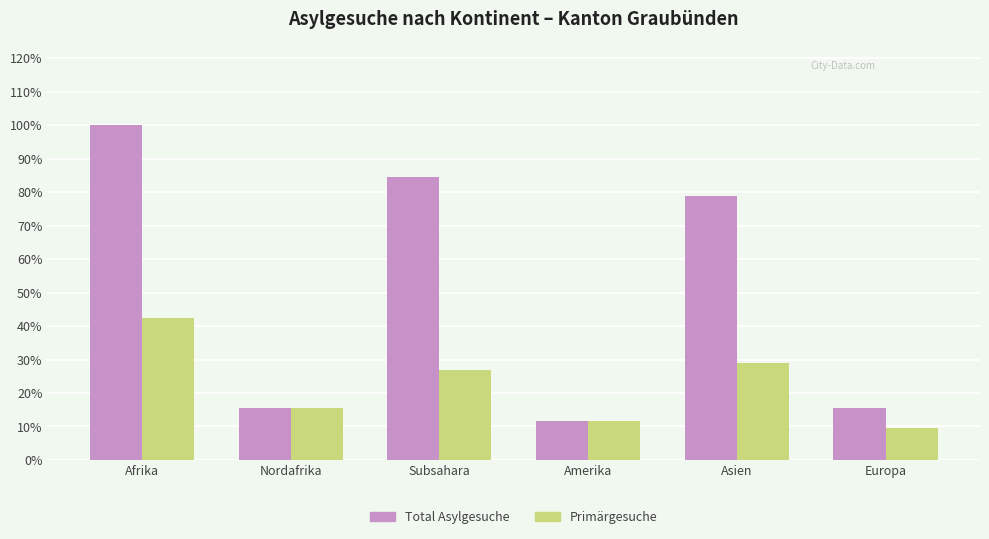

Are the bars grouped side by side (vs. stacked)?

Yes